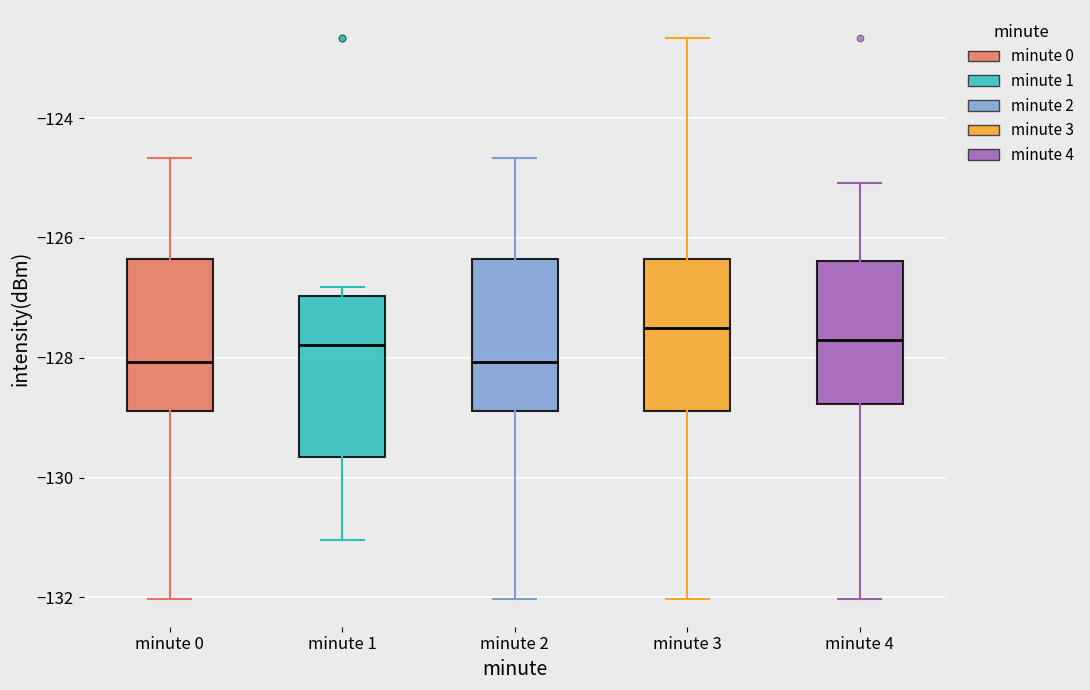

Where does the upper whisker of the box for minute 2 end on the y-axis? The values are not printed on the chart, so give them approximately, as read against the axis.

-124.6